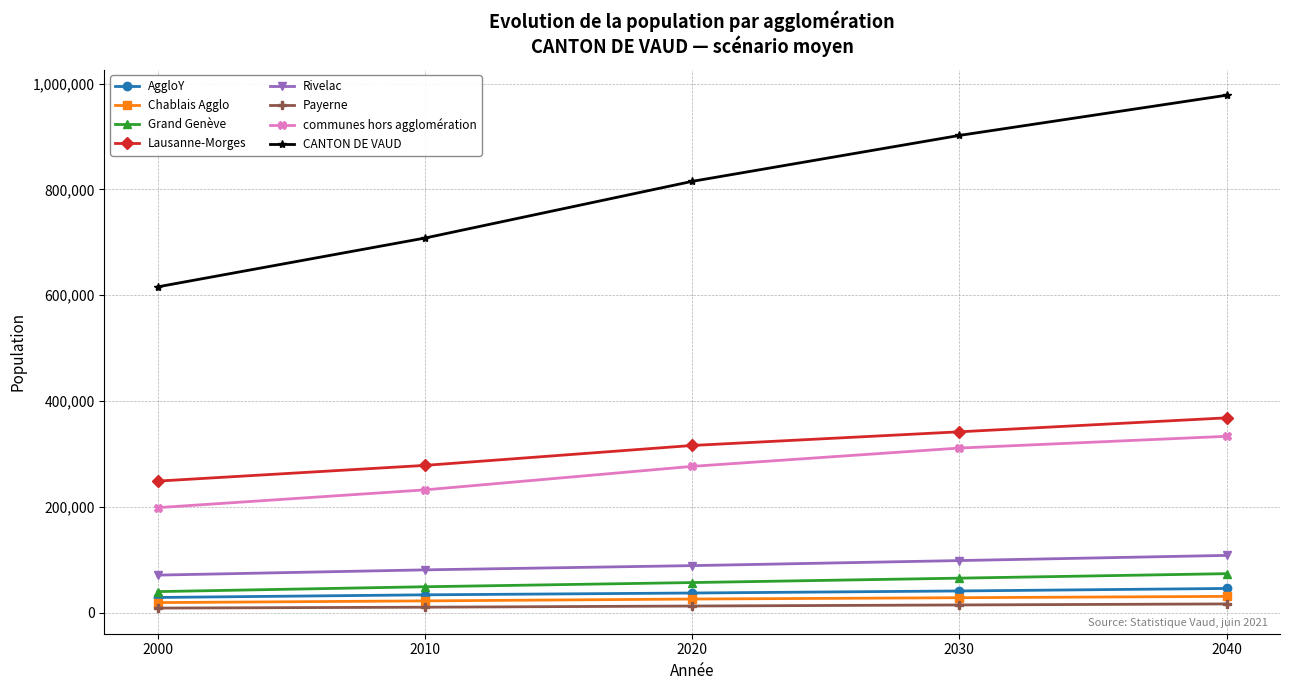

Which series has the largest total across all categories?

CANTON DE VAUD